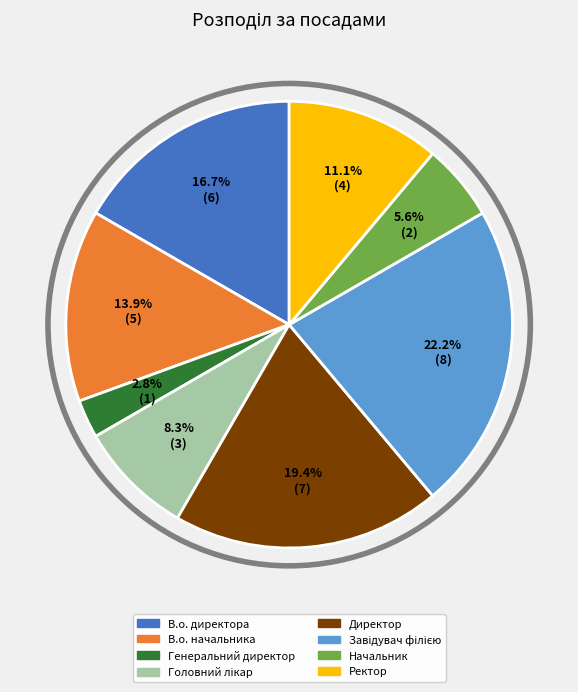

What portion of the pie excludes В.о. директора?

83.3%